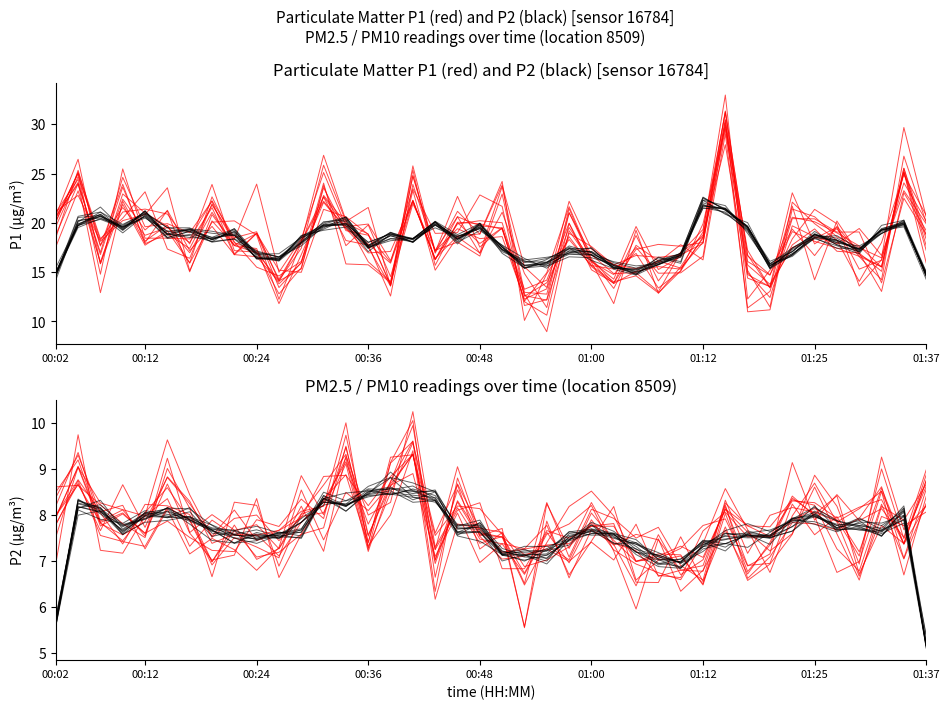

True or false: P2 smoothed has more than 1 interior local peaks.

True